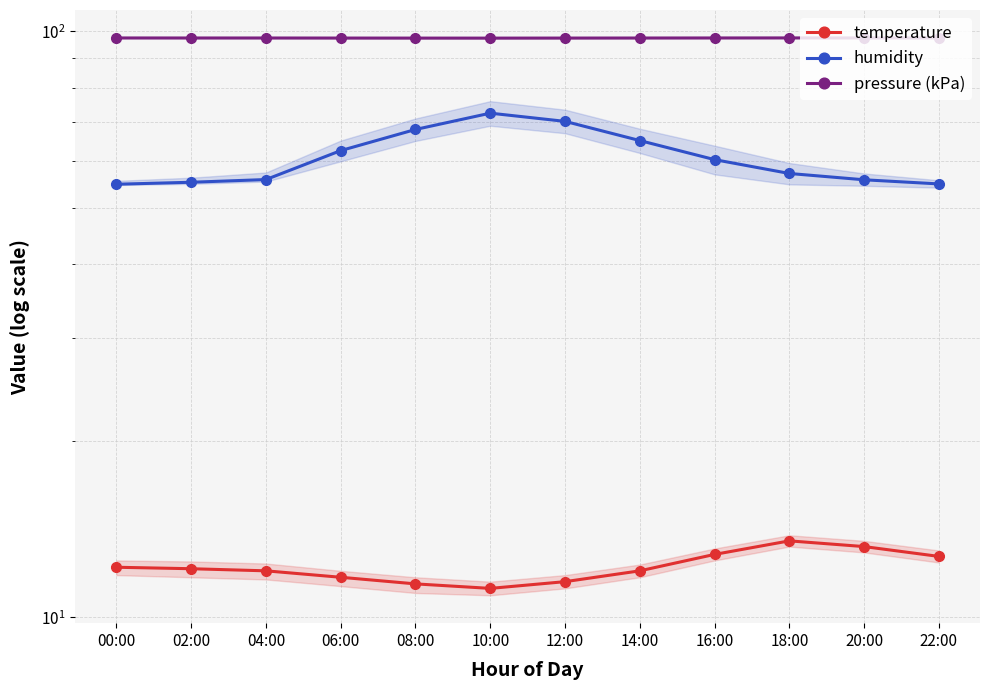

True or false: humidity has more than 0 points higher than both neighbors.

True